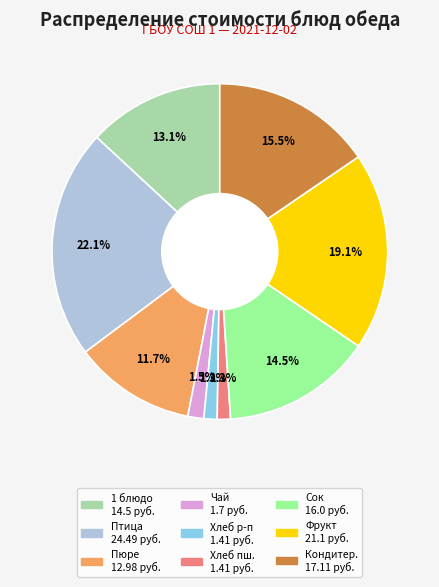

Does any single category account for the majority?

No